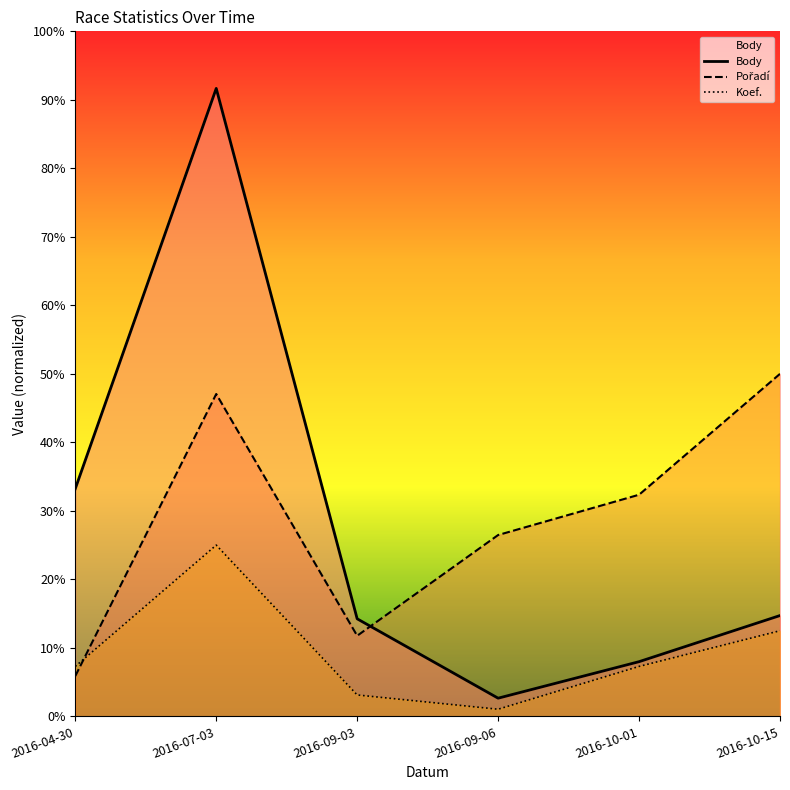

Reading right to left, what are all the values shown in this chart?

Body: 2016-10-15=1766.0	2016-10-01=957.9	2016-09-06=318.3	2016-09-03=1708.8	2016-07-03=11000.0	2016-04-30=3988.3
Pořadí: 2016-10-15=6000.0	2016-10-01=3882.4	2016-09-06=3176.5	2016-09-03=1411.8	2016-07-03=5647.1	2016-04-30=705.9
Koef.: 2016-10-15=1500.0	2016-10-01=875.0	2016-09-06=125.0	2016-09-03=375.0	2016-07-03=3000.0	2016-04-30=875.0